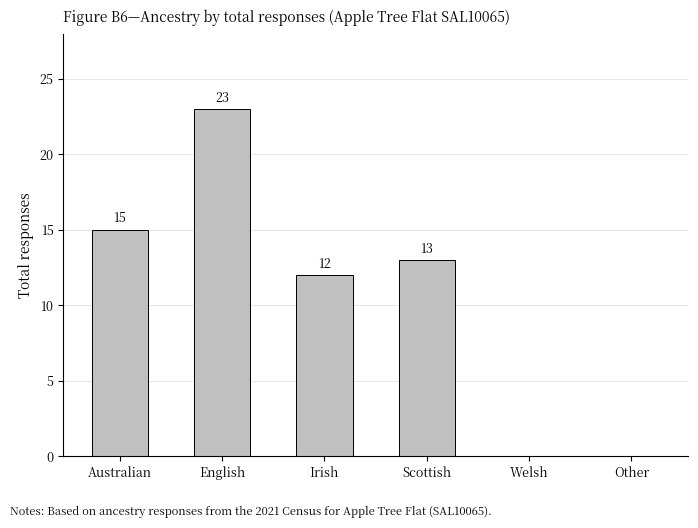

What is the sum of all values?

63